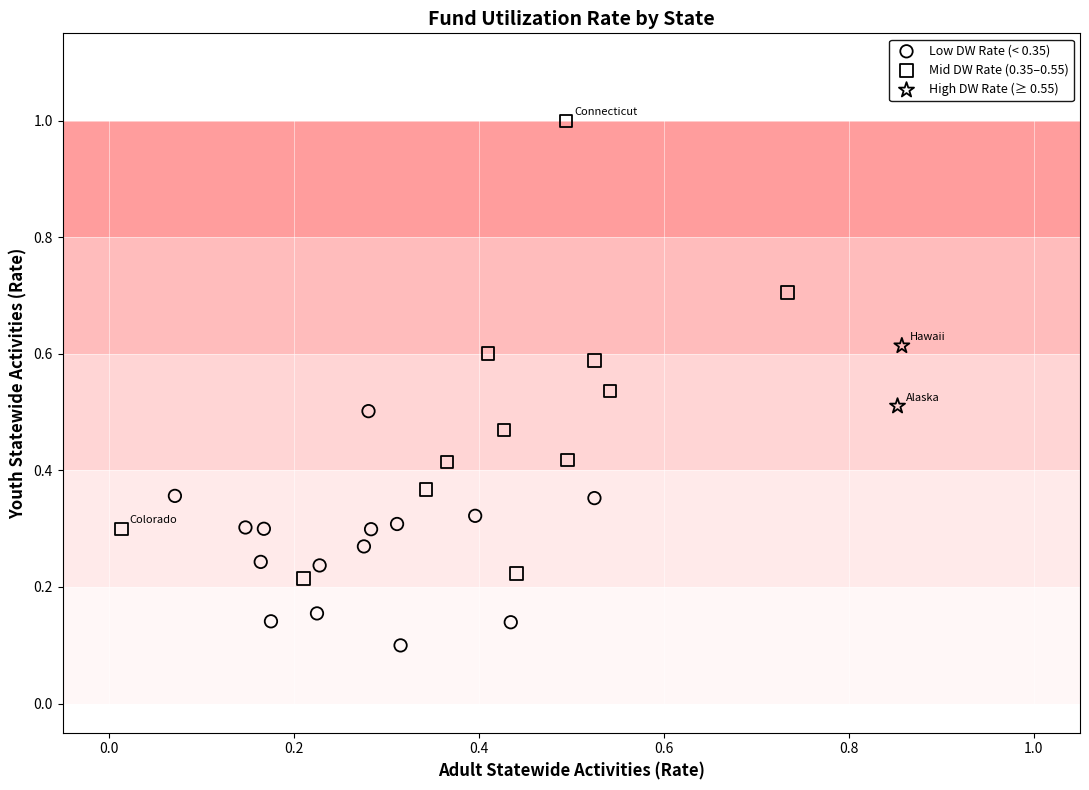

Which series has the widest spread of Y values?

Mid DW Rate (0.35–0.55)